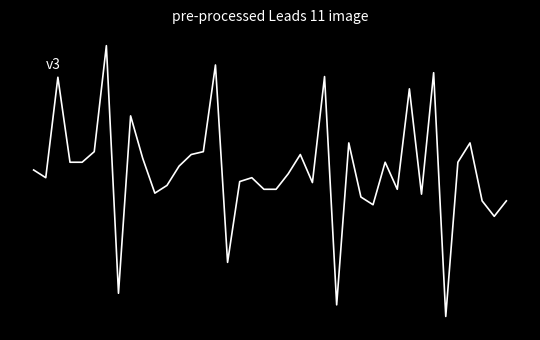

List the labels in order of value, largest first.

6, 15, 33, 24, 2, 31, 8, 26, 36, 5, 14, 13, 22, 9, 3, 4, 29, 35, 12, 0, 21, 1, 18, 17, 23, 11, 19, 20, 30, 10, 32, 27, 37, 39, 28, 38, 16, 7, 25, 34